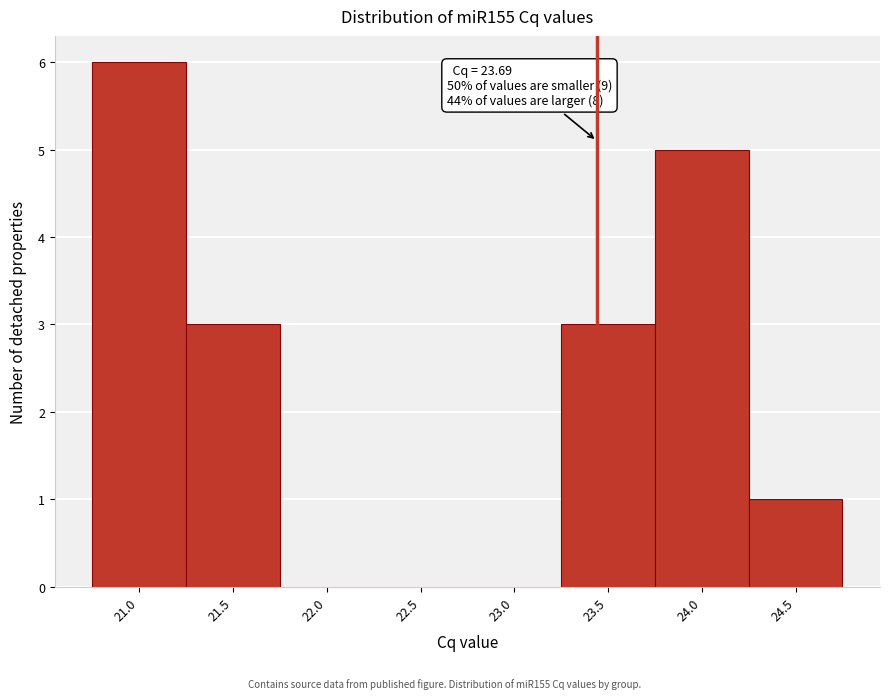

Reading left to right, list all the values displayed in this chart.

21.0=6	21.5=3	22.0=0	22.5=0	23.0=0	23.5=3	24.0=5	24.5=1